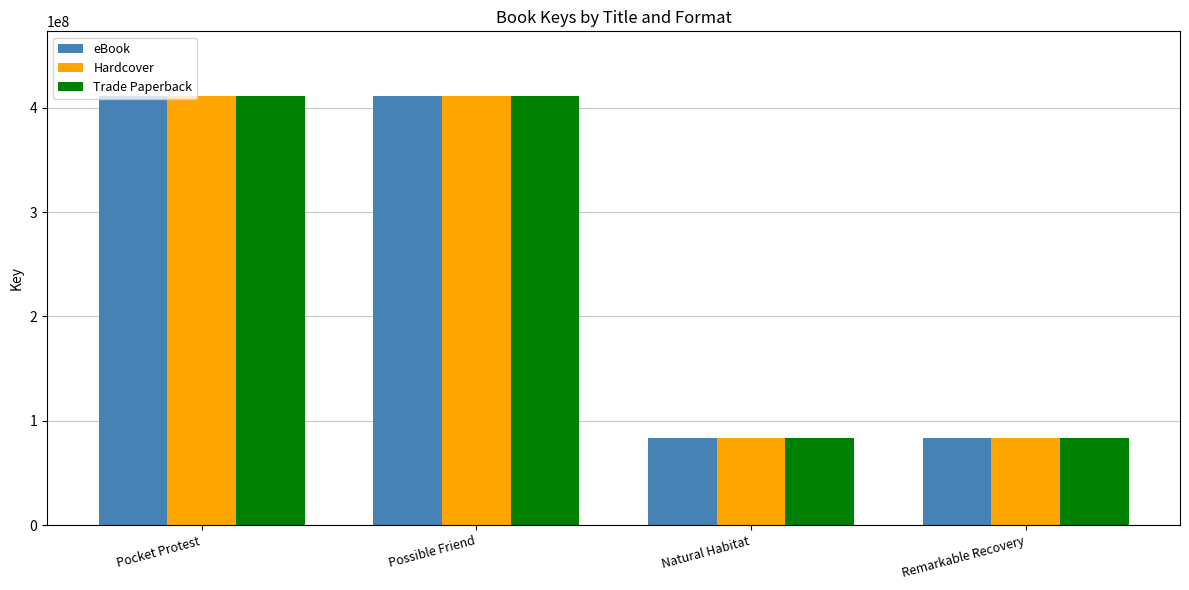

How many categories are shown in the chart?

4